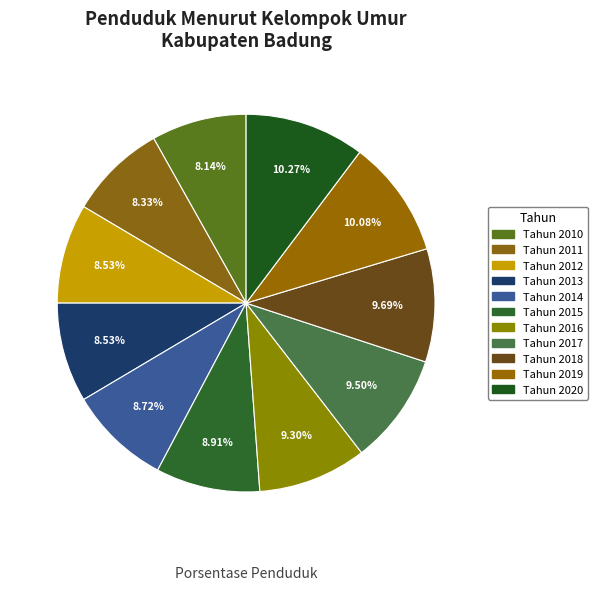

Count the number of slices in the pie.

11